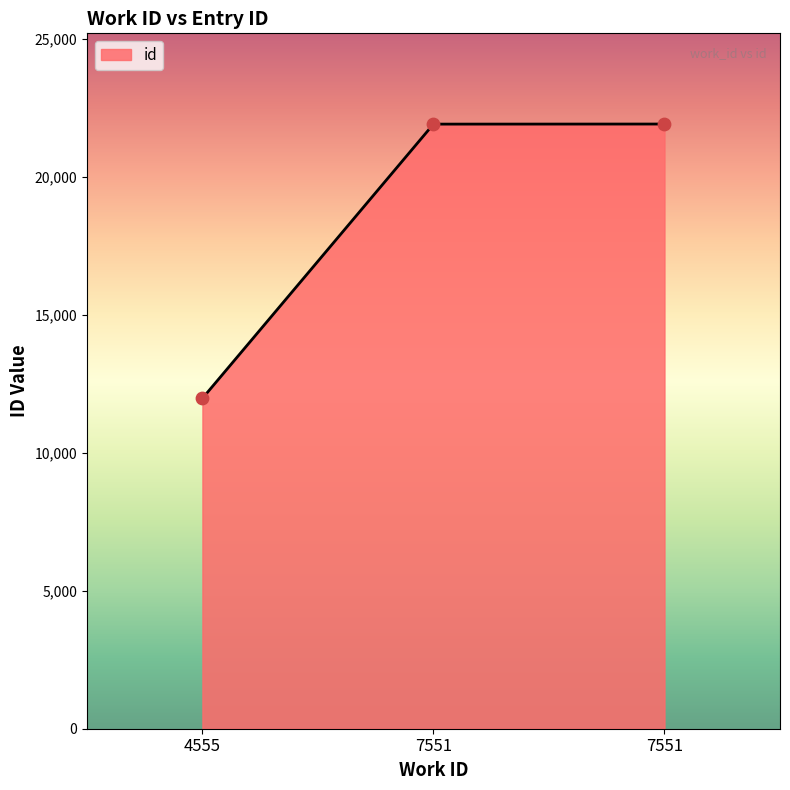

Which has a higher value, 4555 or 7551?

7551